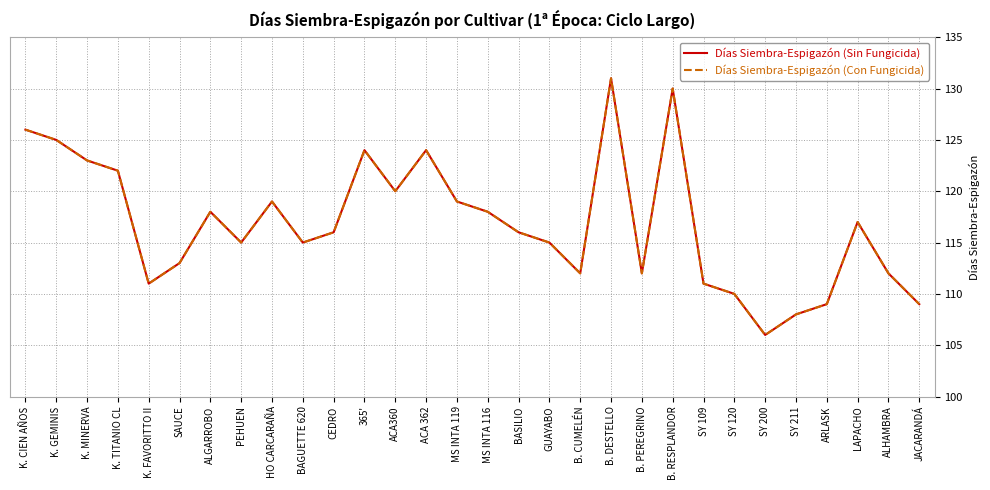

True or false: Días Siembra-Espigazón (Con Fungicida) has a value of 111 at K. FAVORITTO II.

True